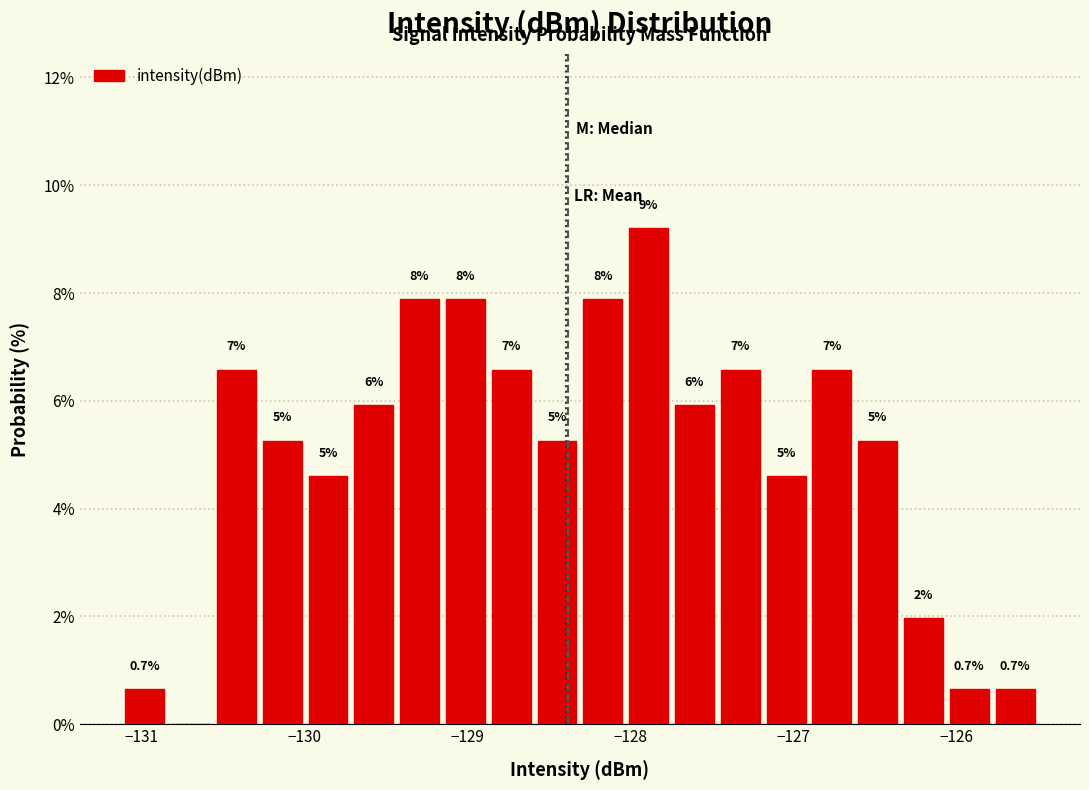

Read against the x-axis, roughly where is the centre of the tallest bar?

-127.9